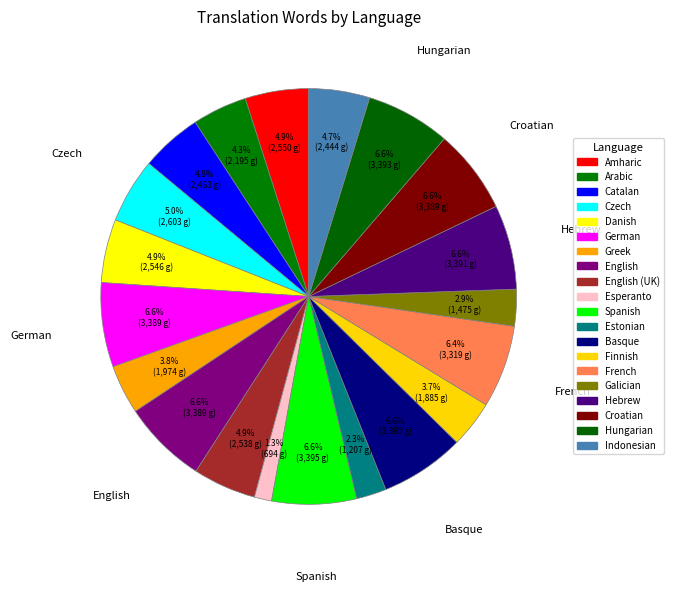

Count the number of slices in the pie.

20